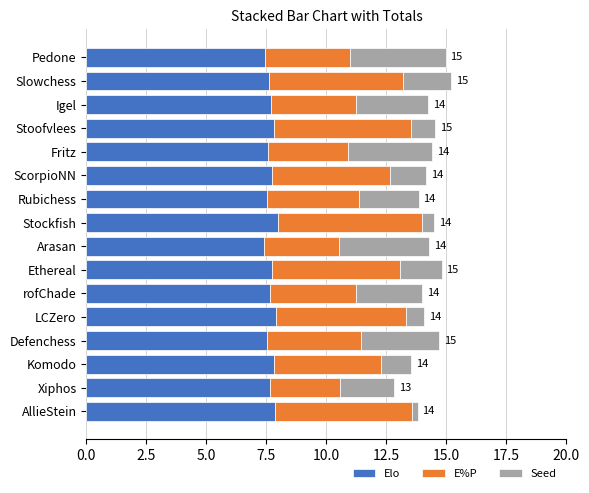

What is the maximum value for Elo?

8.0